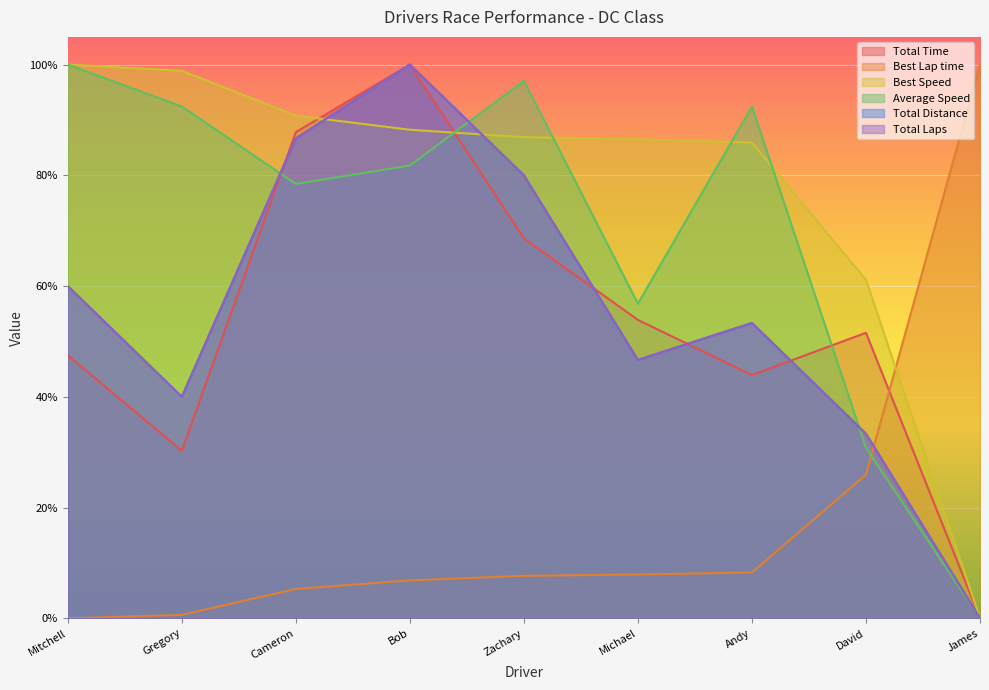

At which category does Total Laps reach its first local peak?

Bob